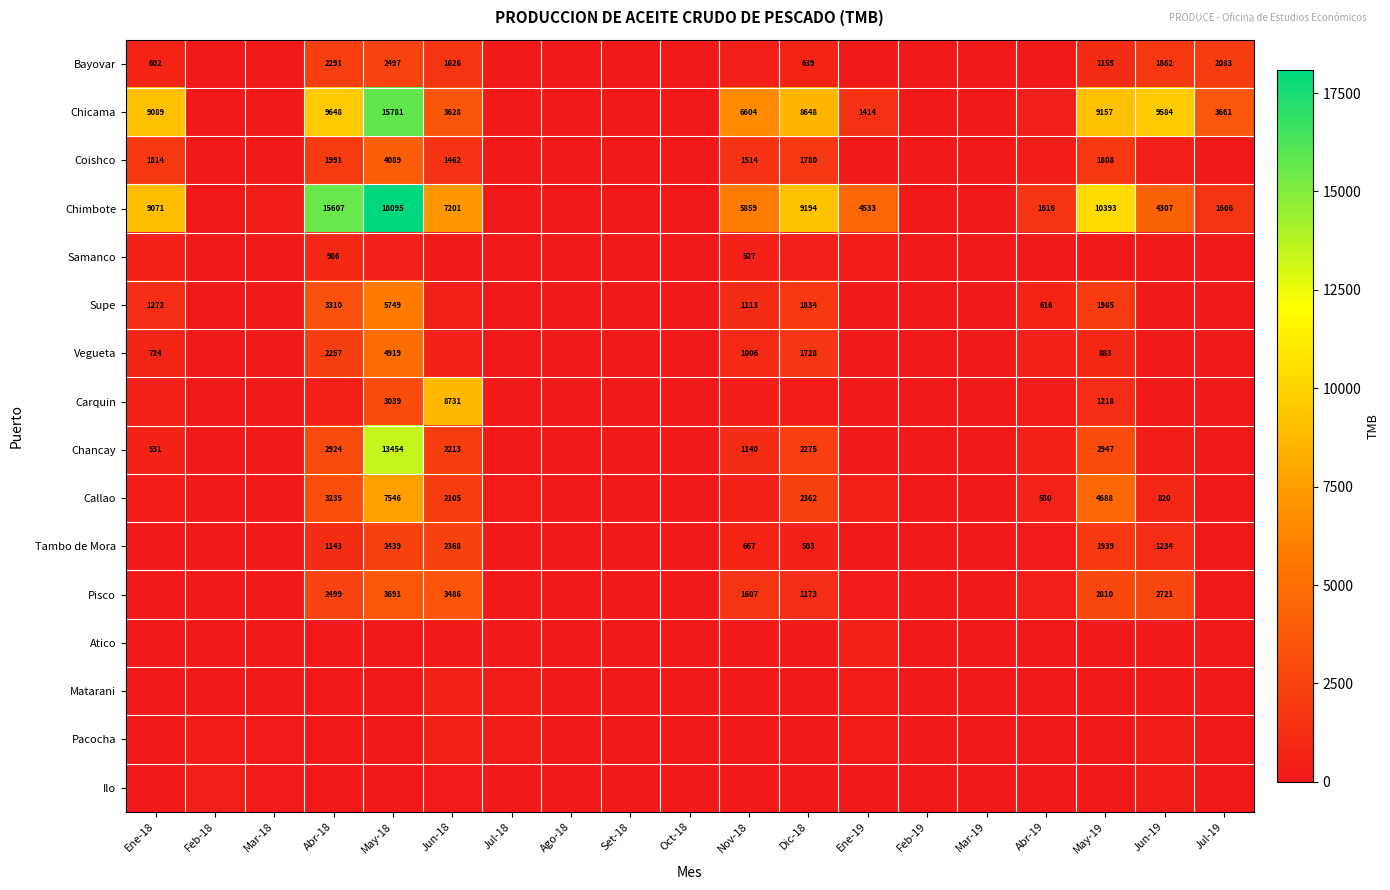

What is the difference between the Chimbote values at Abr-18 and Oct-18?

15607.1